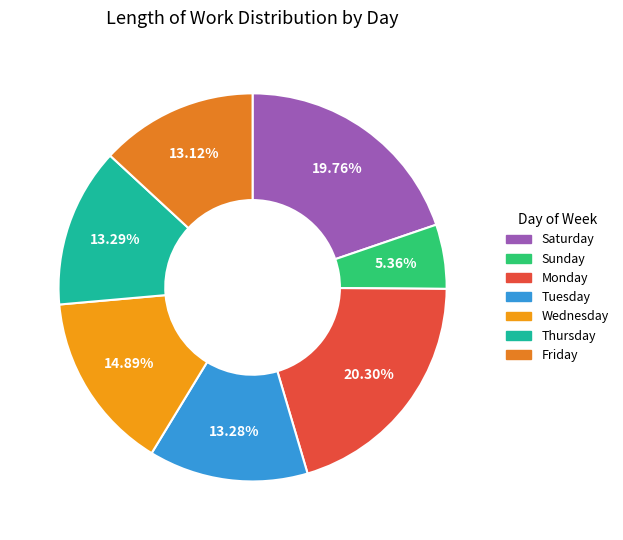

What is the smallest slice in the pie chart?

Sun (2)